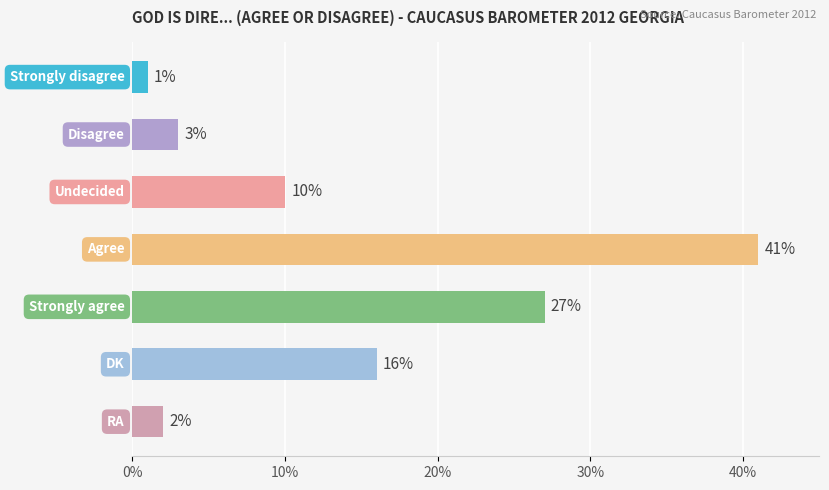

How many data points are less than 10?

3